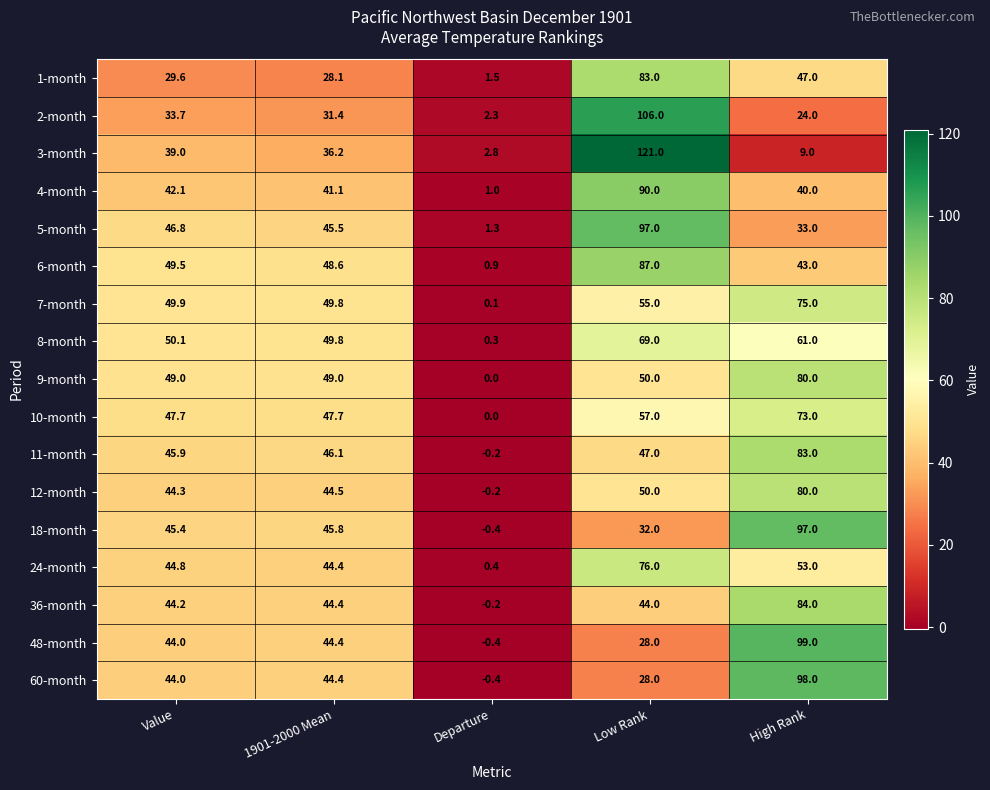

Which series has the largest total across all categories?

8-month